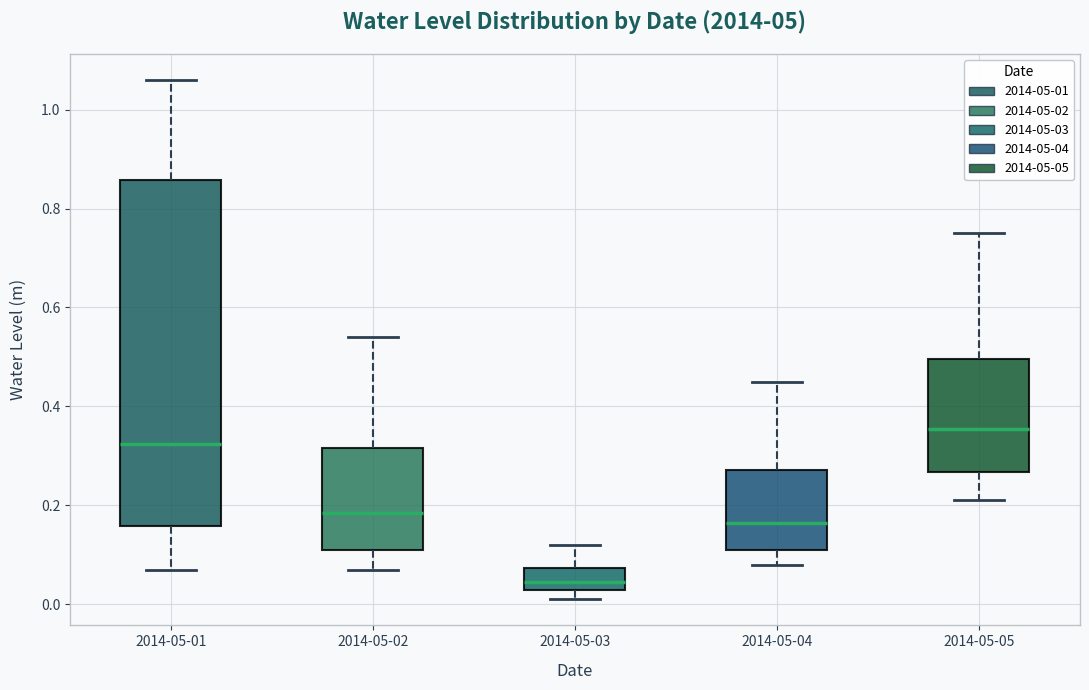

Which box has the highest median line?

2014-05-05